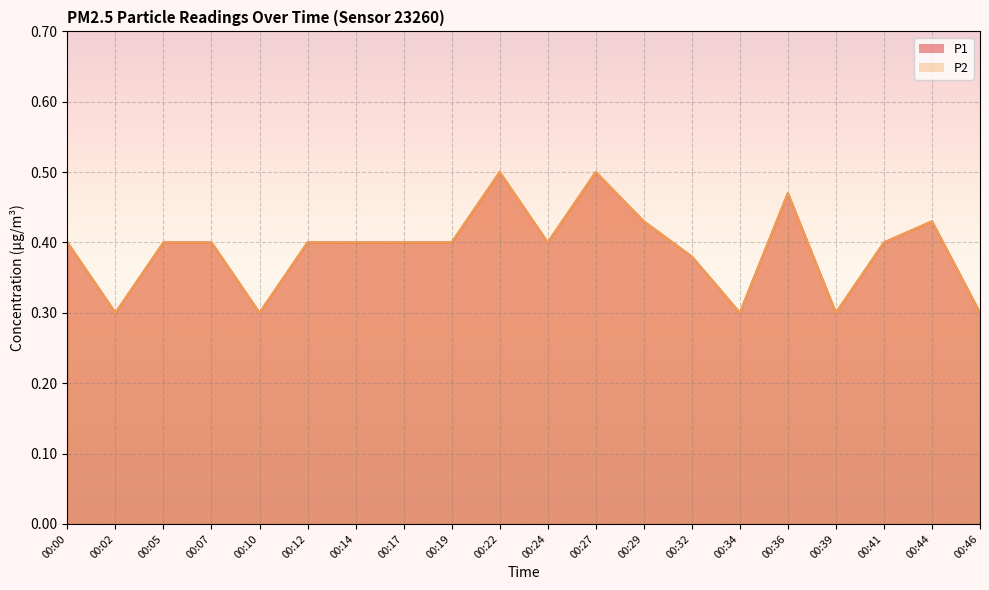

What is the value of the P2 point at the 15th from the left?

0.3